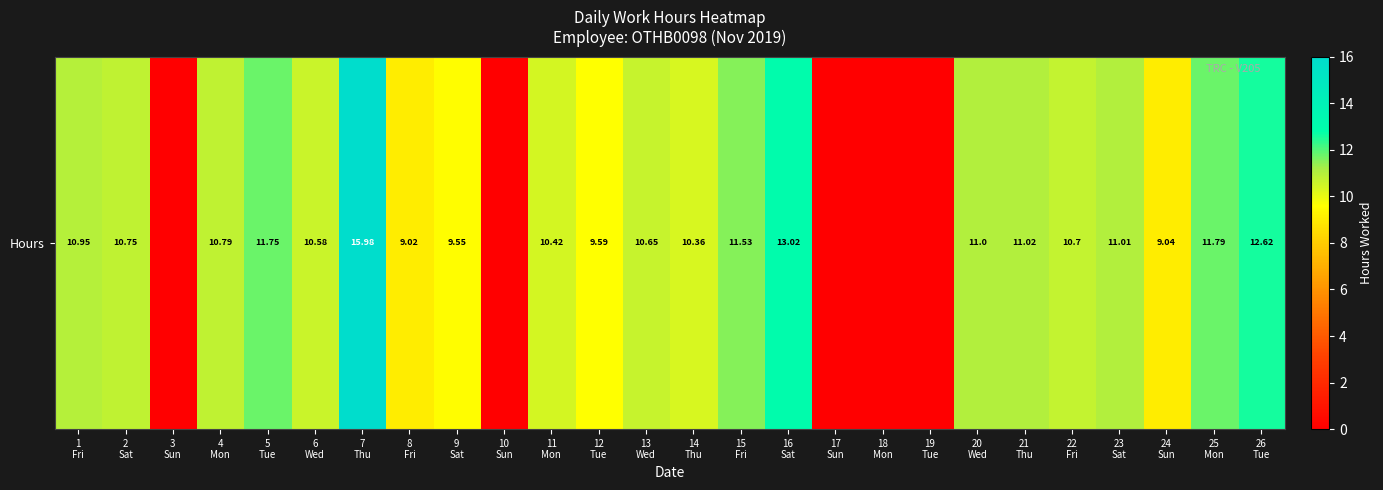

Rank the categories by value from lowest to highest.

3
Sun, 10
Sun, 17
Sun, 18
Mon, 19
Tue, 8
Fri, 24
Sun, 9
Sat, 12
Tue, 14
Thu, 11
Mon, 6
Wed, 13
Wed, 22
Fri, 2
Sat, 4
Mon, 1
Fri, 20
Wed, 23
Sat, 21
Thu, 15
Fri, 5
Tue, 25
Mon, 26
Tue, 16
Sat, 7
Thu